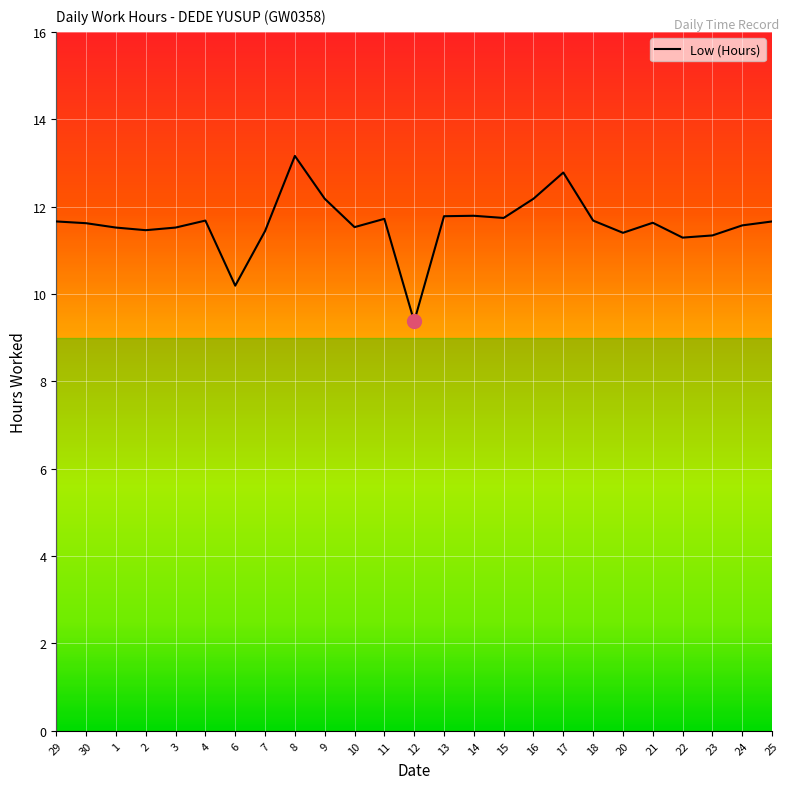

What is the difference between the maximum and minimum values?

3.8